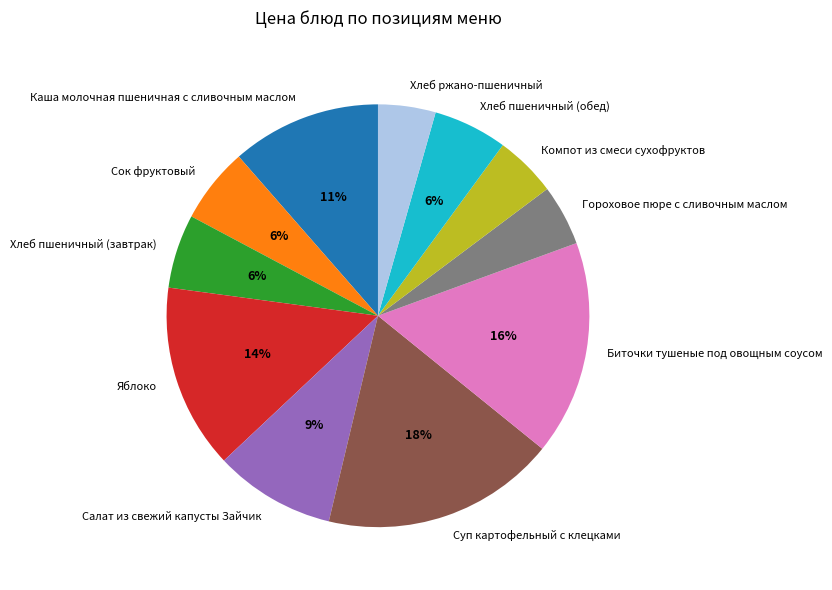

Does Гороховое пюре с сливочным маслом represent more than half of the total?

No